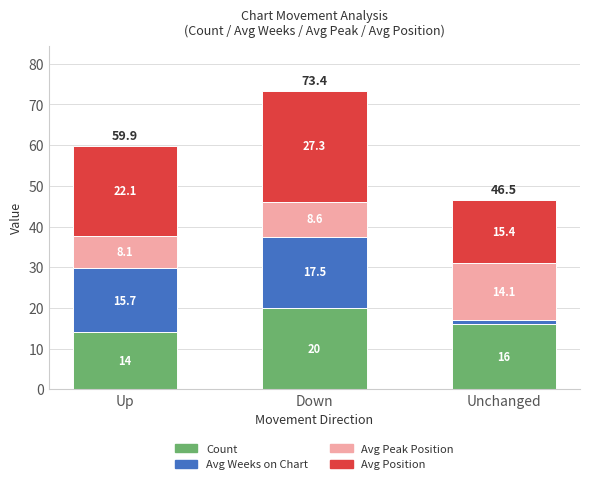

What is the total value across all series at Down?

73.4